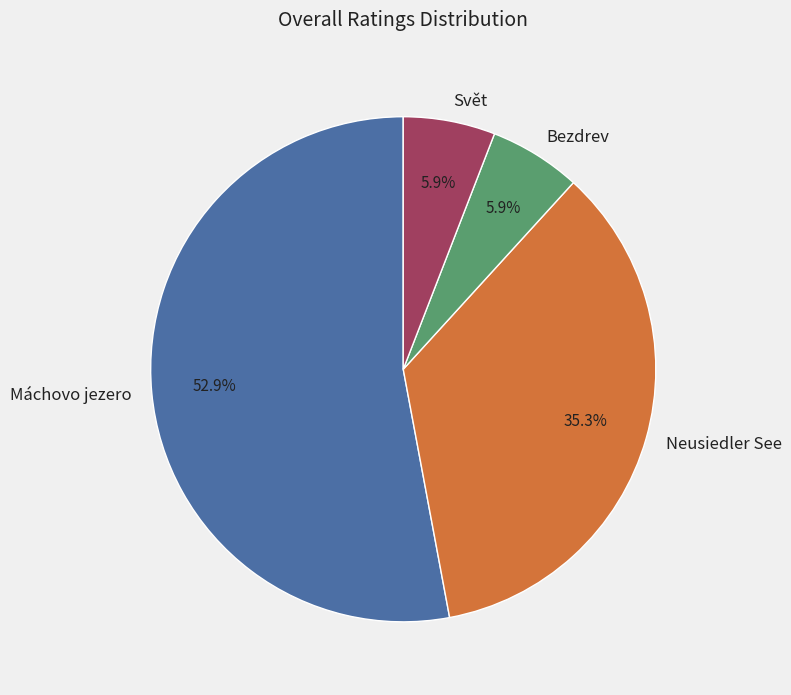

What percentage is the Máchovo jezero slice, to the nearest percent?

53%